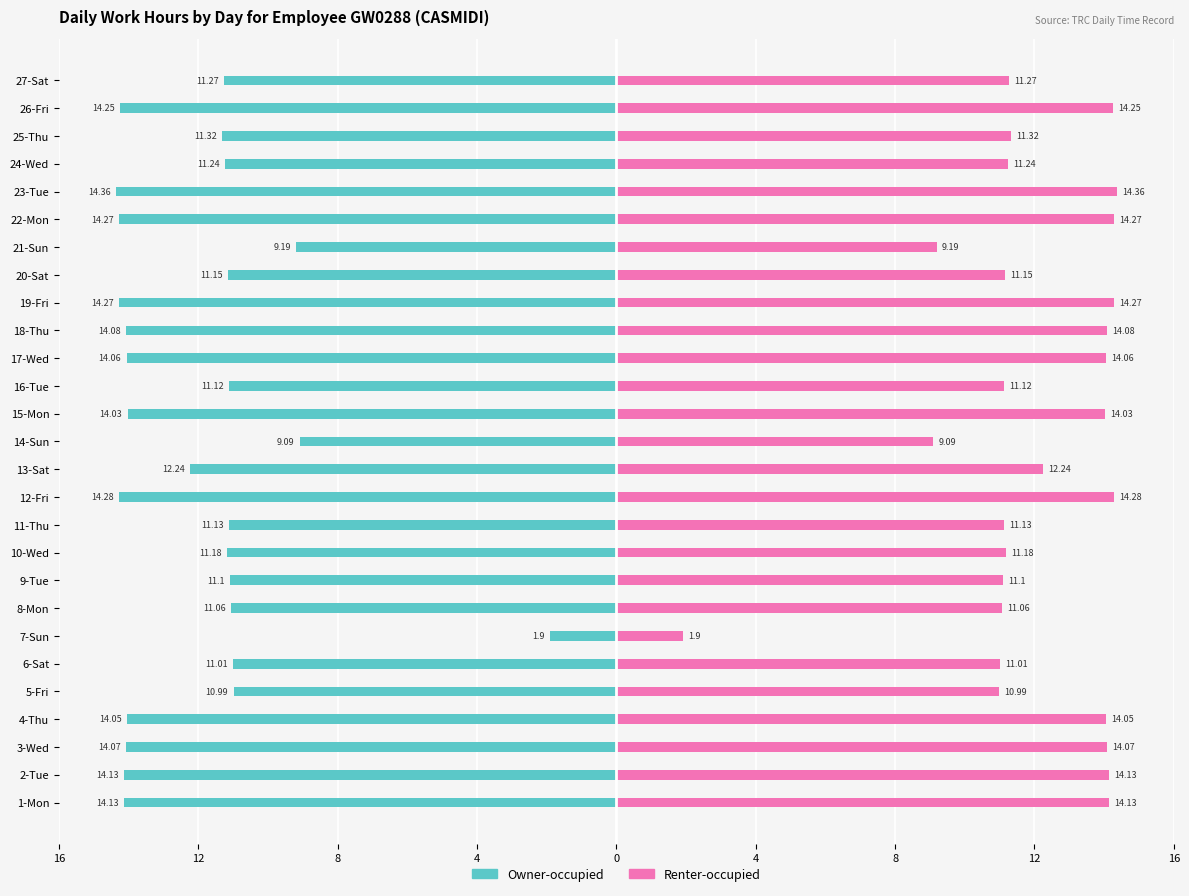

Which series has the largest range (max minus min)?

Owner-occupied